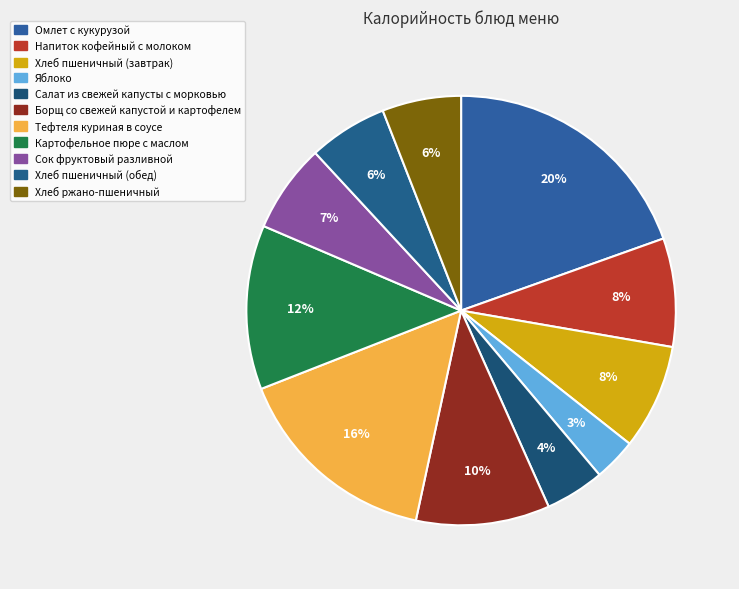

To the nearest percent, what is the average slice percentage?

9%